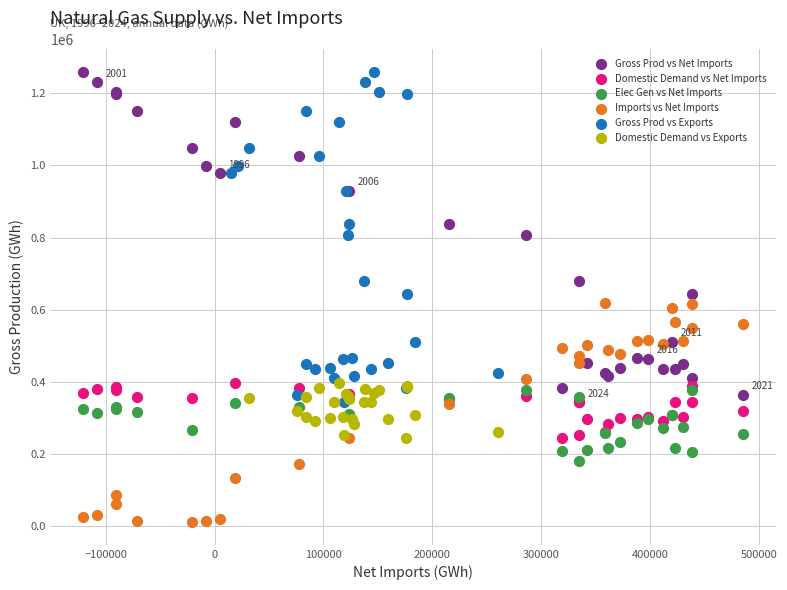

Which series reaches the minimum Y coordinate?

Imports vs Net Imports